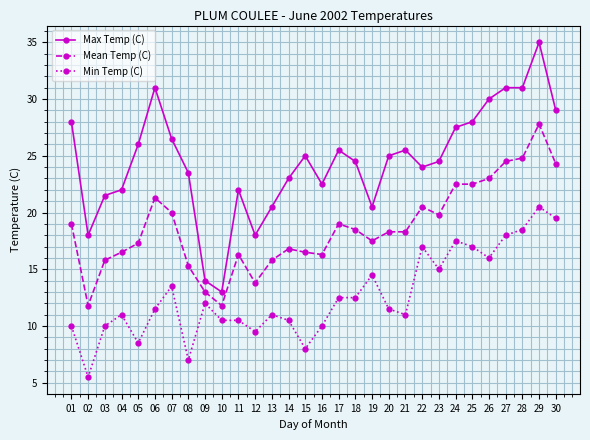

What is the greatest value displayed?

35.0